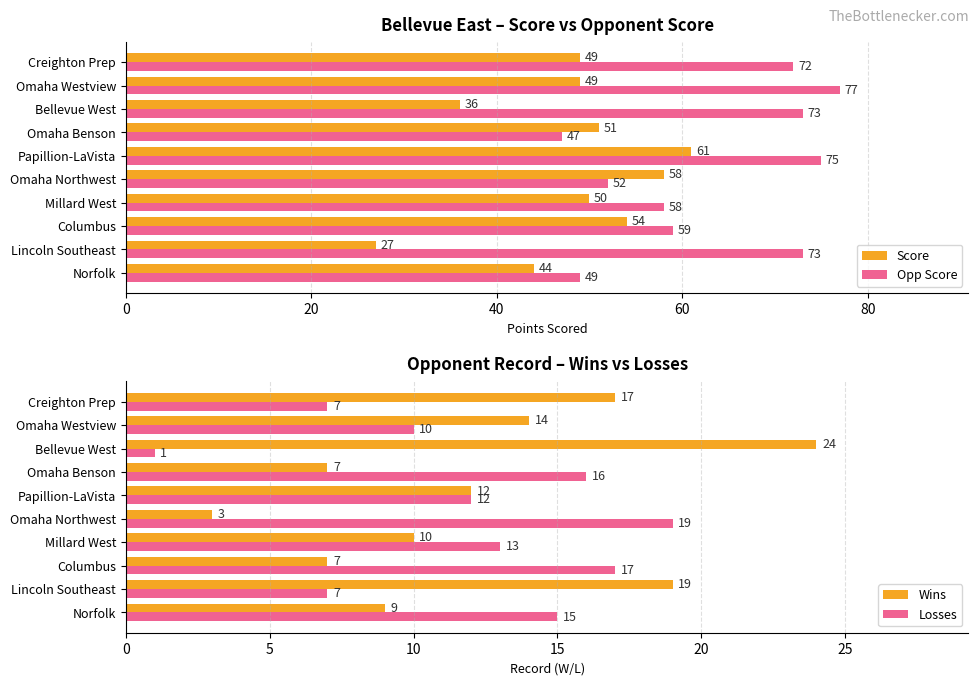

The Score series shows 51 at Omaha Benson. True or false?

True